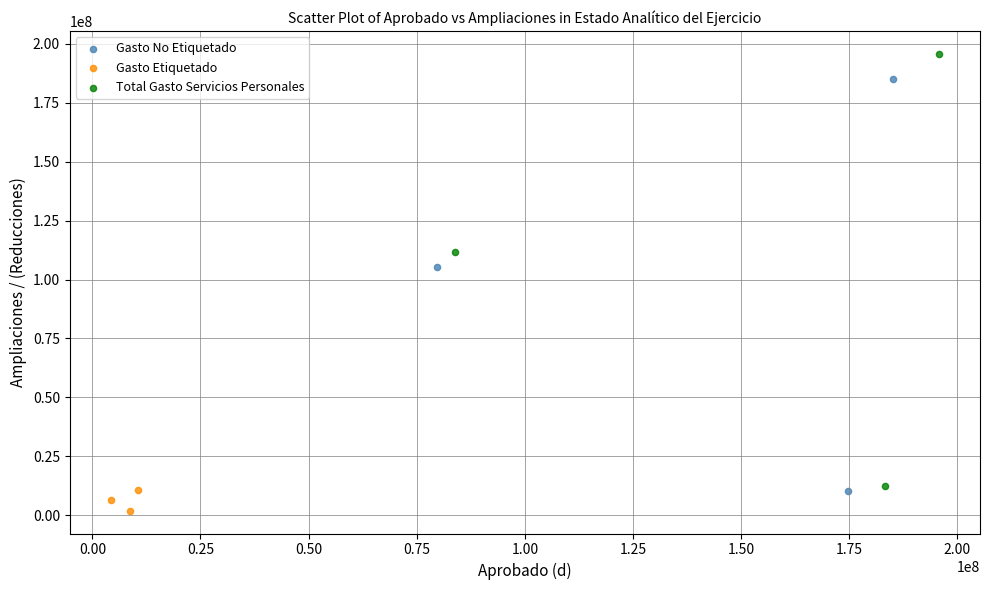

Which series reaches the maximum Y coordinate?

Total Gasto Servicios Personales